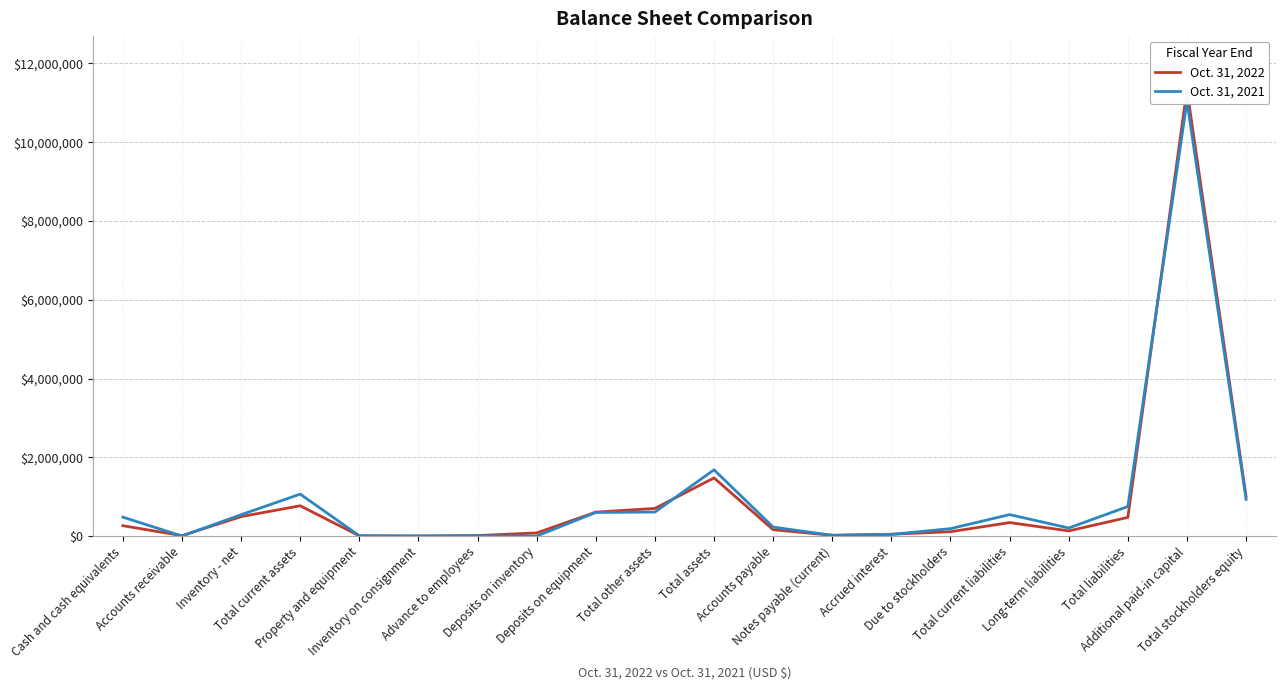

How many values in the Oct. 31, 2021 series exceed 480451?

9